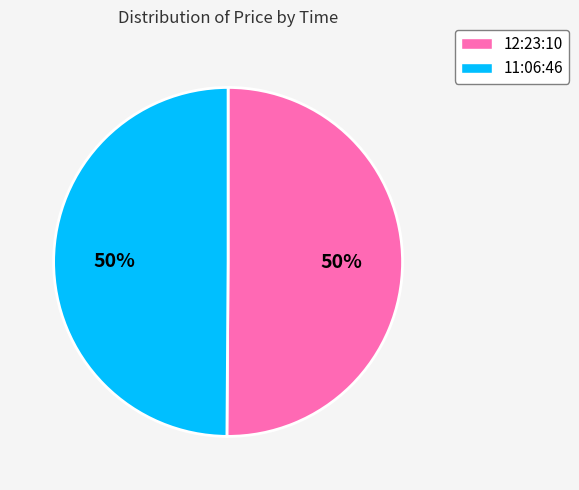

Do 12:23:10 and 11:06:46 together represent more than half of the pie?

Yes